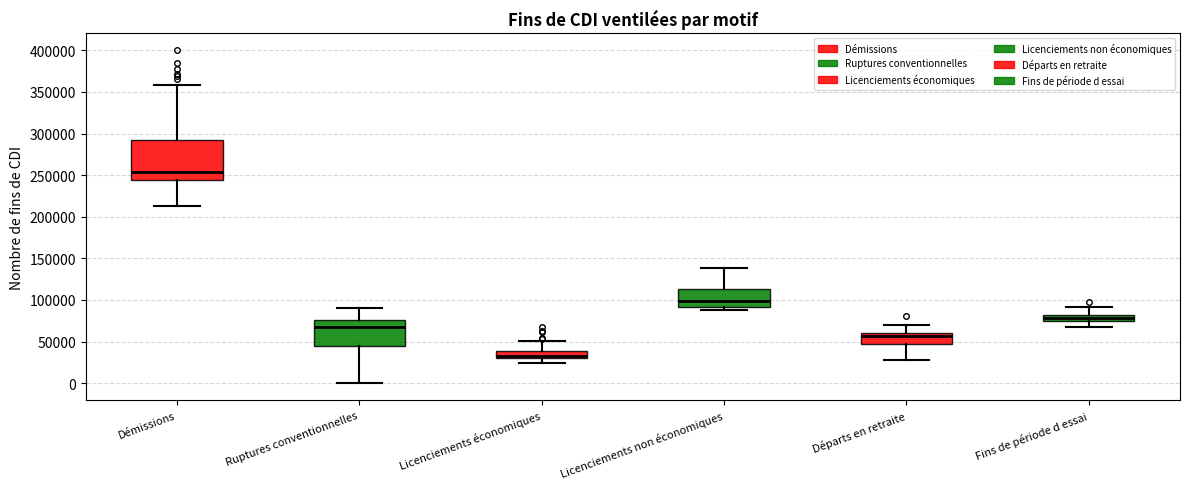

Which box is the tallest, from its lower edge to its upper edge?

Démissions